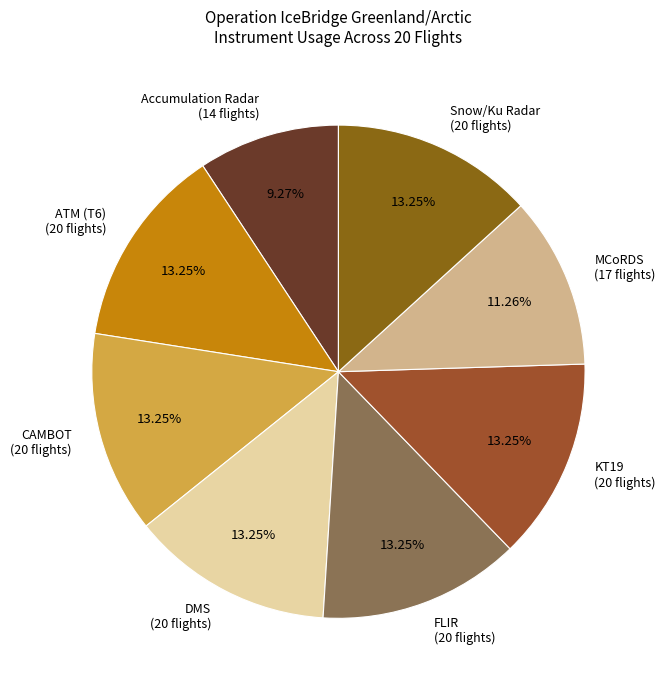

What is the smallest slice in the pie chart?

Accumulation Radar